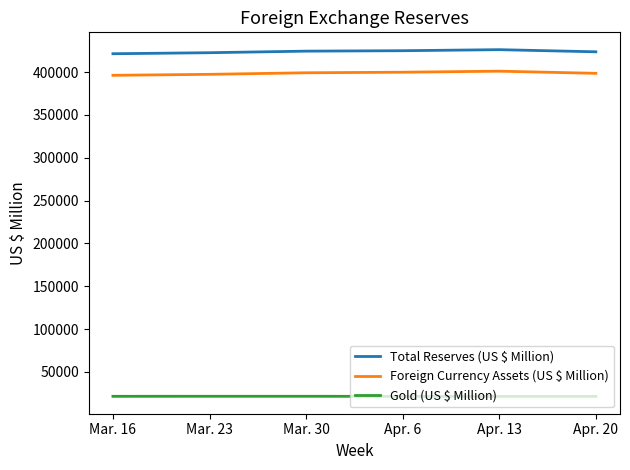

Is it true that Total Reserves (US $ Million) equals 161254 at Mar. 23?

False